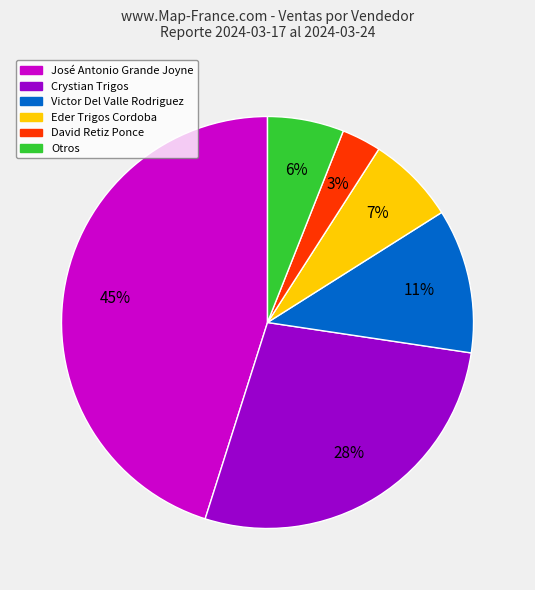

To the nearest percent, what is the average slice percentage?

17%